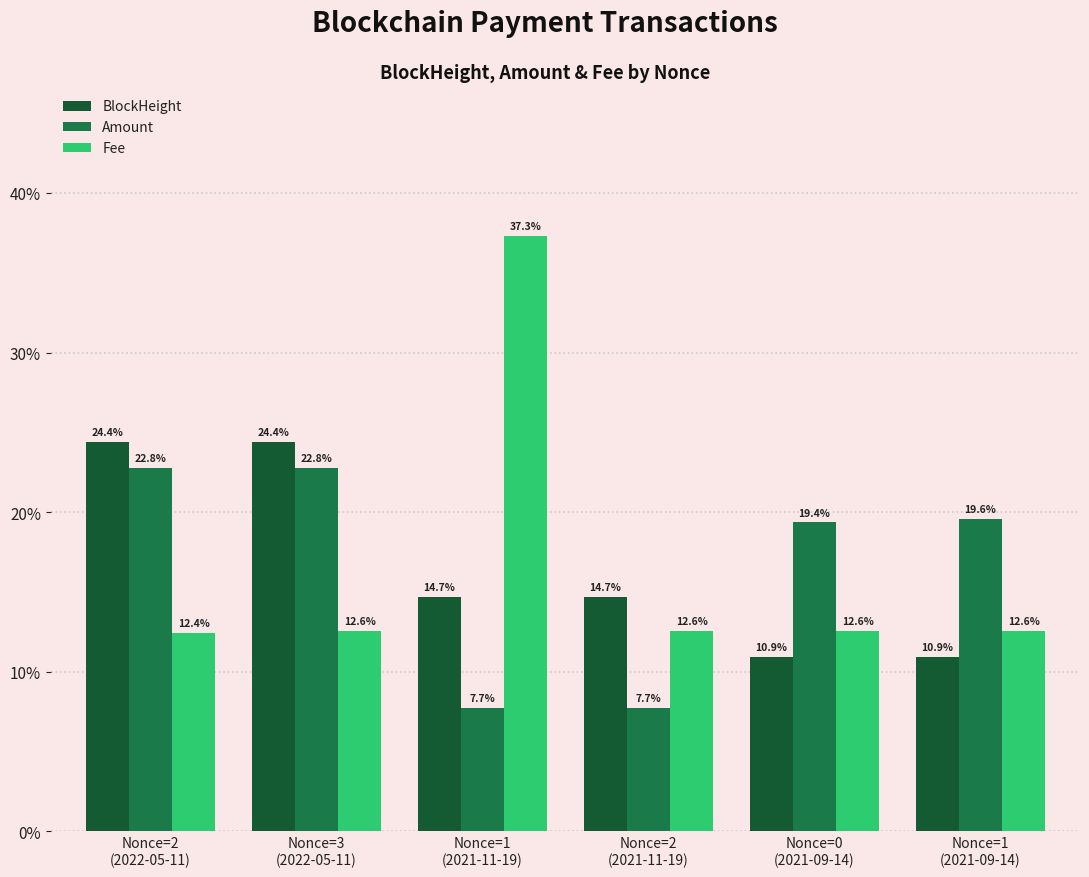

True or false: Fee has a value of 8.3 at Nonce=0
(2021-09-14).

False